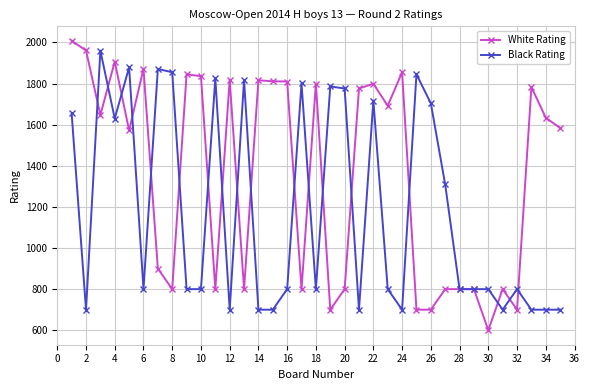

Count the number of categories in the chart.

35